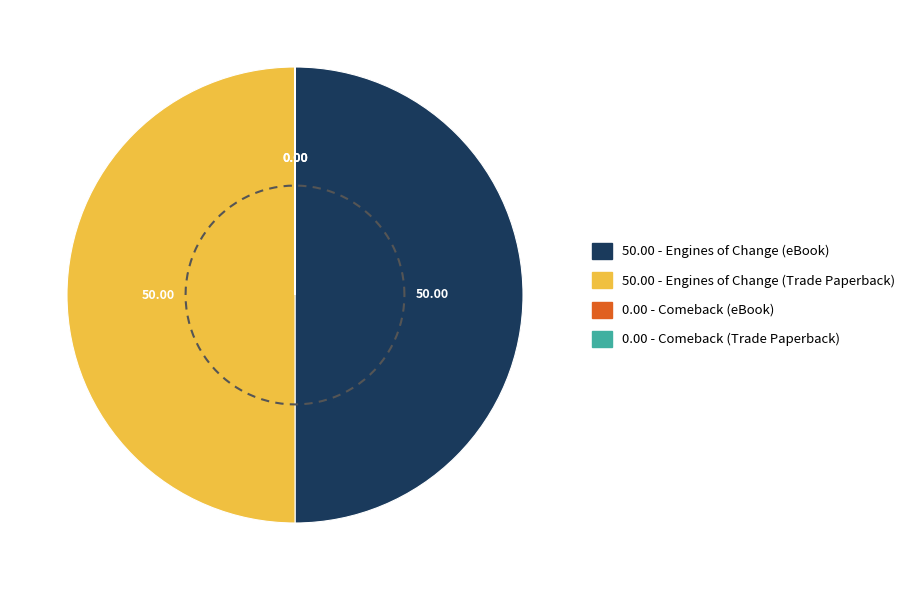

How much of the chart is everything except Comeback (eBook)?

100.0%